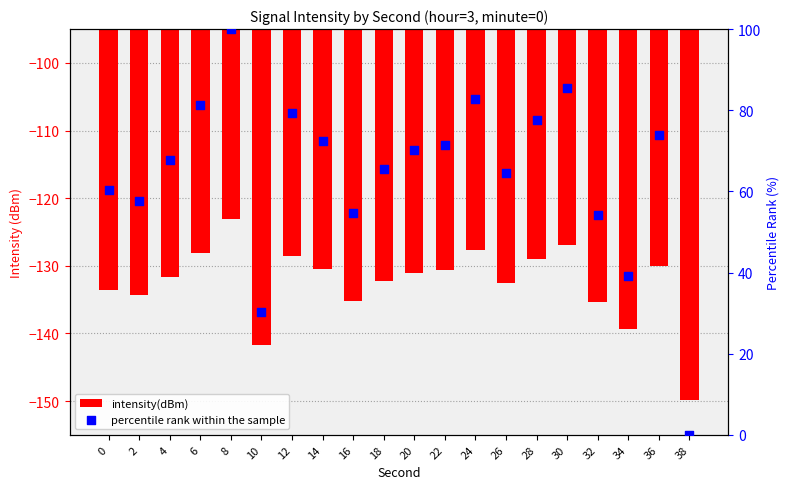

What are all the series names shown in the legend?

intensity(dBm), percentile rank within the sample